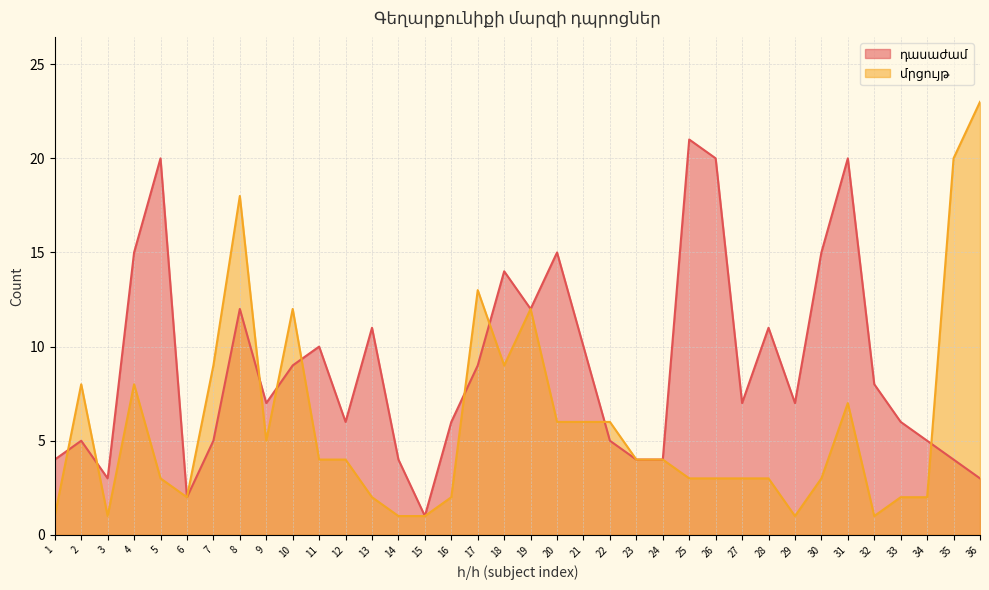

What is the average value of the դասաժամ series?

9